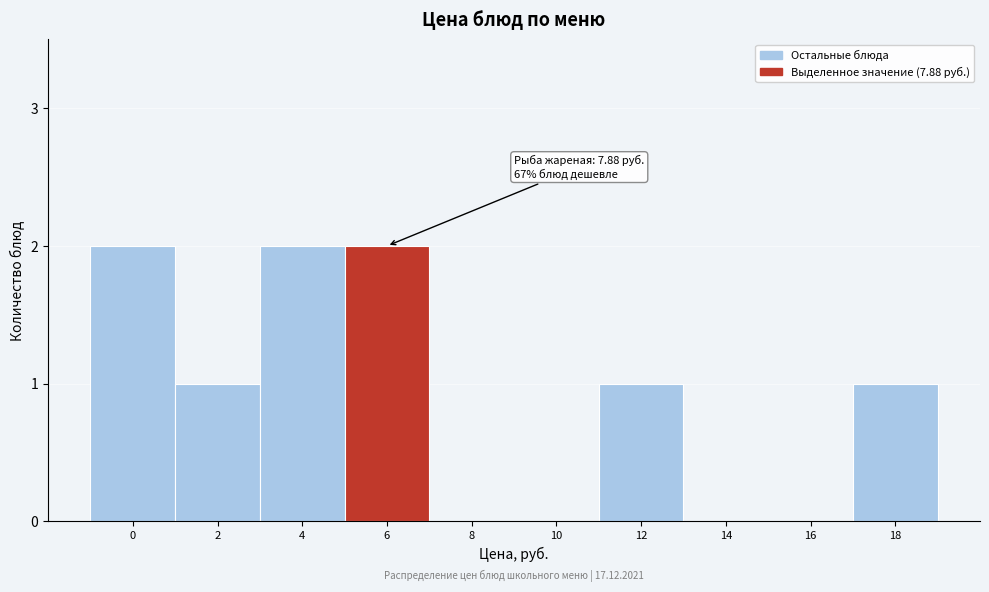

Reading left to right, list all the values displayed in this chart.

0=2	2=1	4=2	6=2	8=0	10=0	12=1	14=0	16=0	18=1